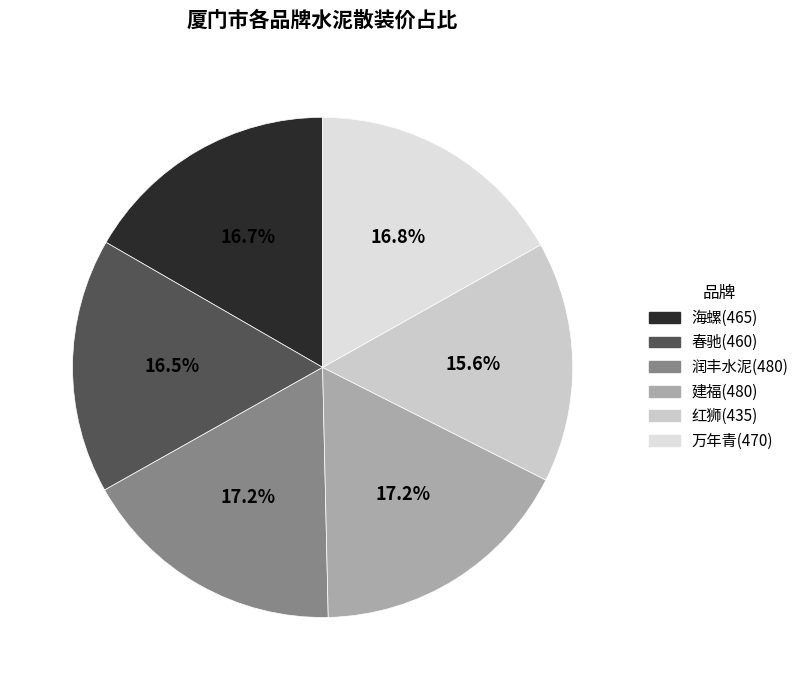

How many segments does this pie chart have?

6